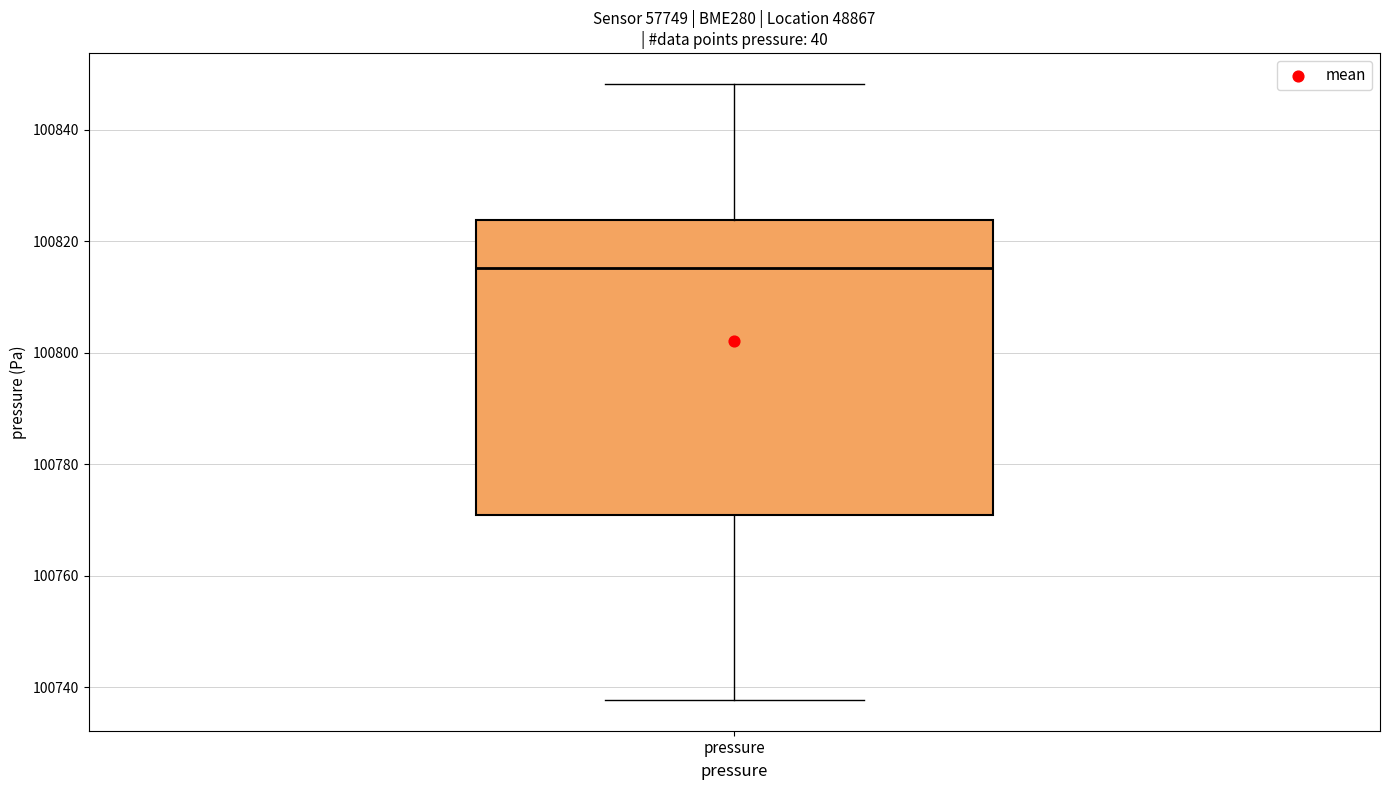

Transcribe this box plot: give where the median line is, the range the box spans, and where the two whiskers end, as read against the y-axis. The values are not printed on the chart, so give them approximately, as read against the axis.

median 100816, box 100770 to 100824, whiskers 100738 to 100848